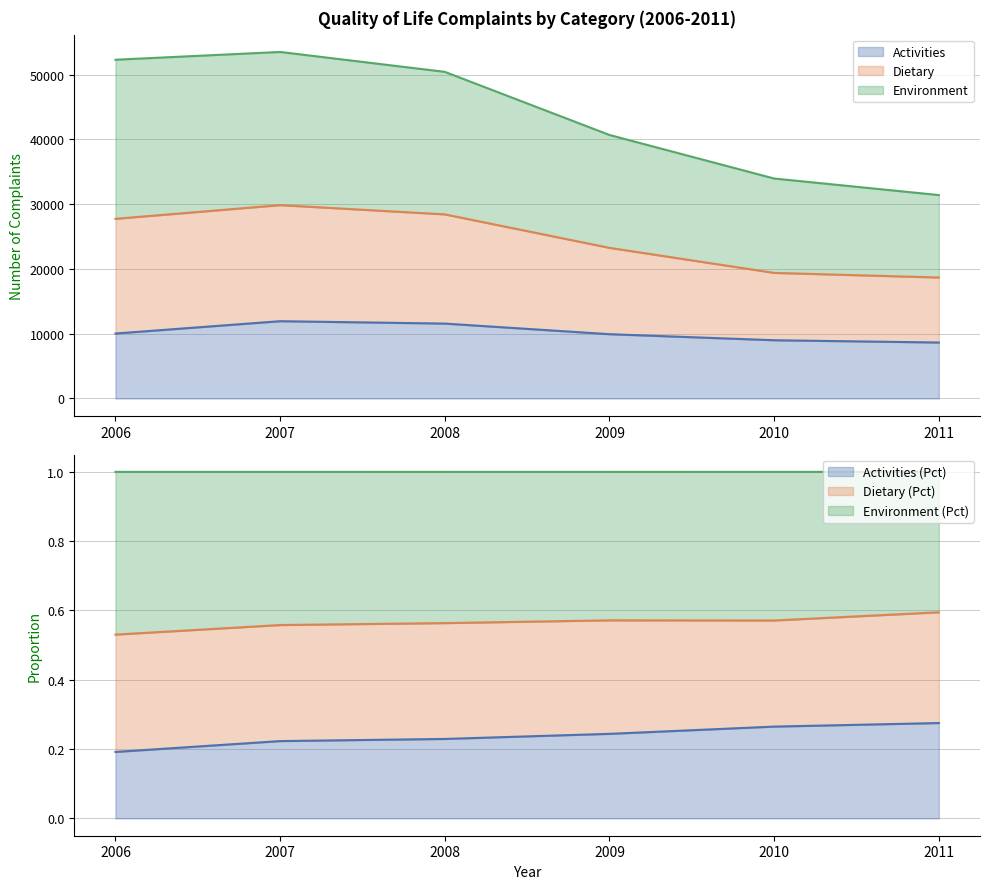

At which label does Dietary (Number) first exceed 50410?

2006